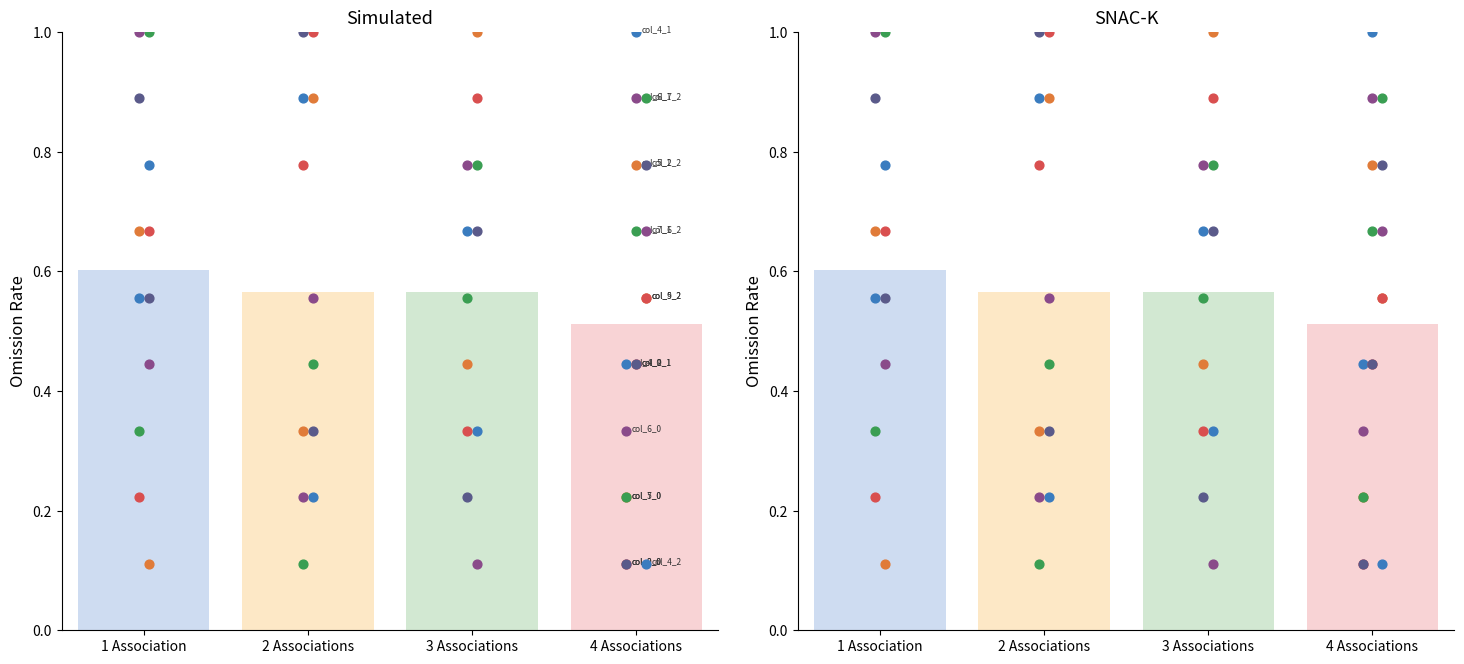

Which series has the largest Y range (max minus min)?

col_7